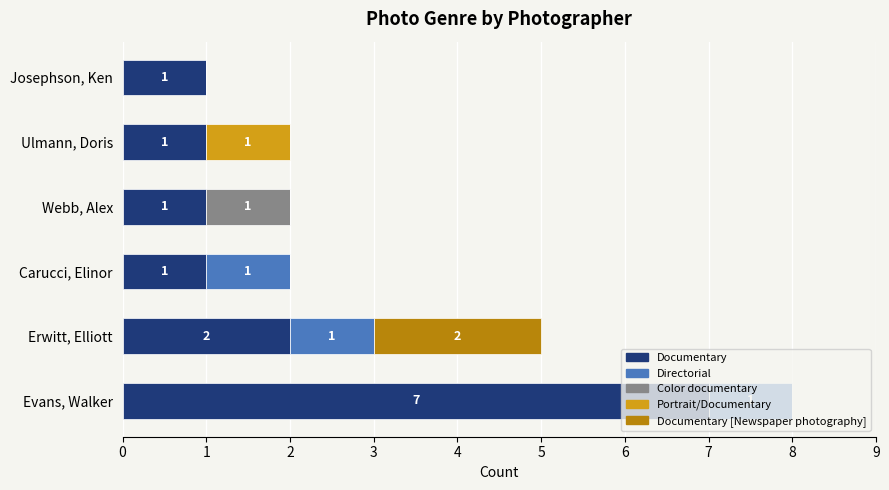

What is the total value across all series at Erwitt, Elliott?

5